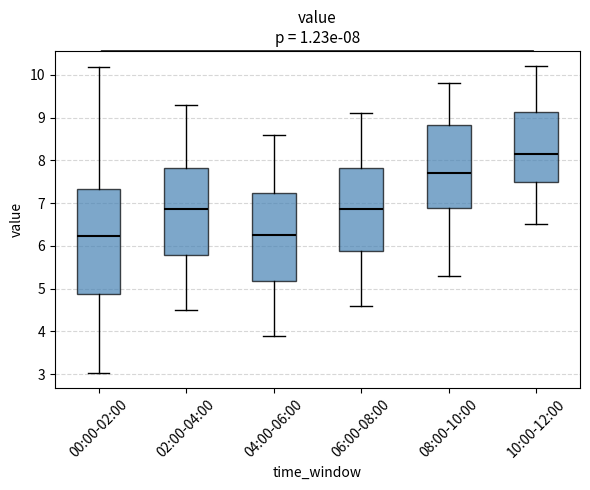

Which box's median line is the highest?

10:00-12:00